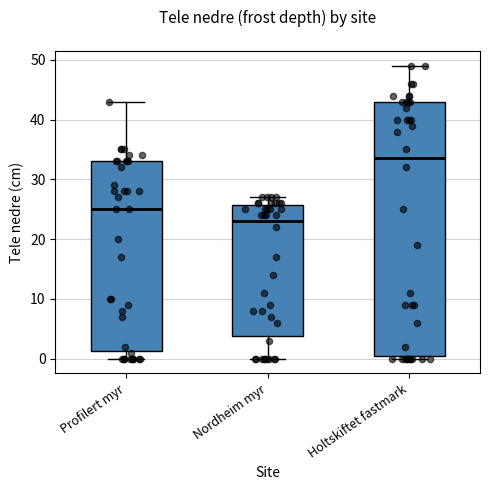

Which box's median line is the highest?

Holtskiftet fastmark